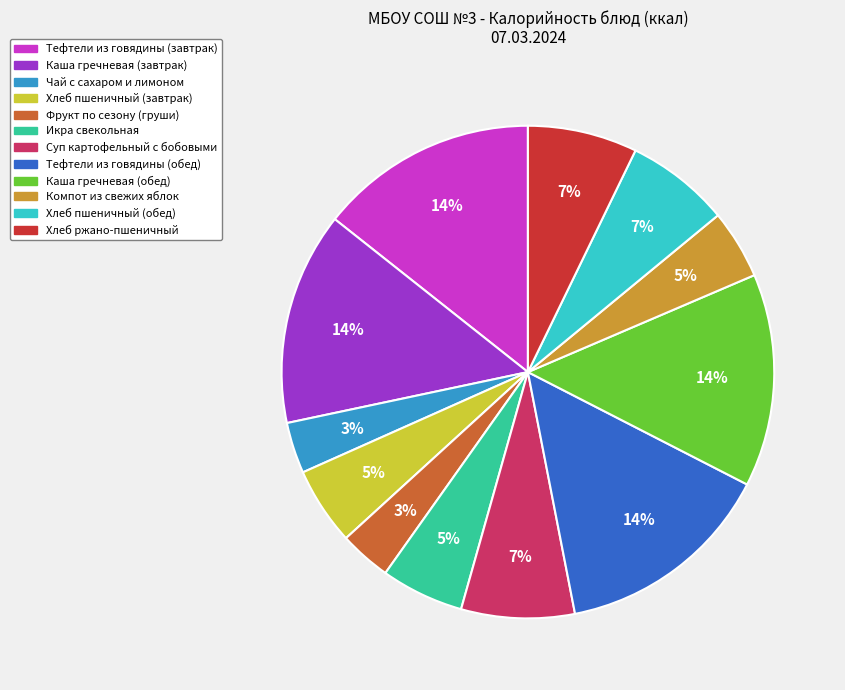

The Каша гречневая (обед) slice represents 14% of the pie. True or false?

True